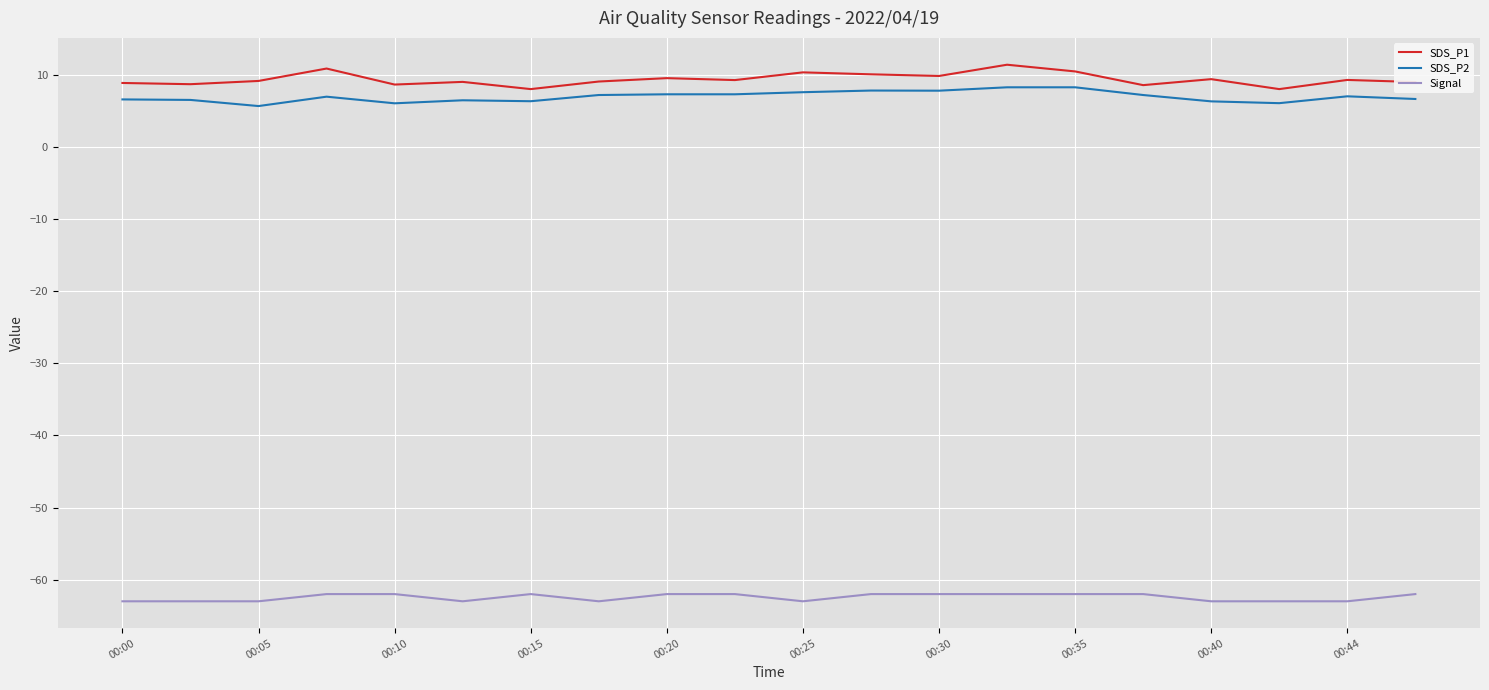

What is the highest value of the Signal series?

-62.0